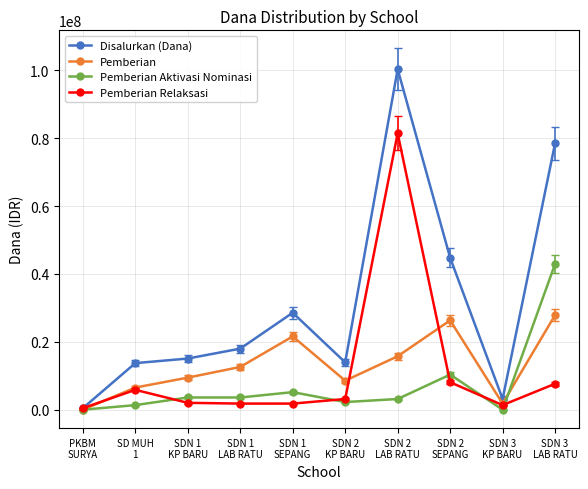

True or false: Disalurkan (Dana) has a value of 100350000 at SDN 2
LAB RATU.

True